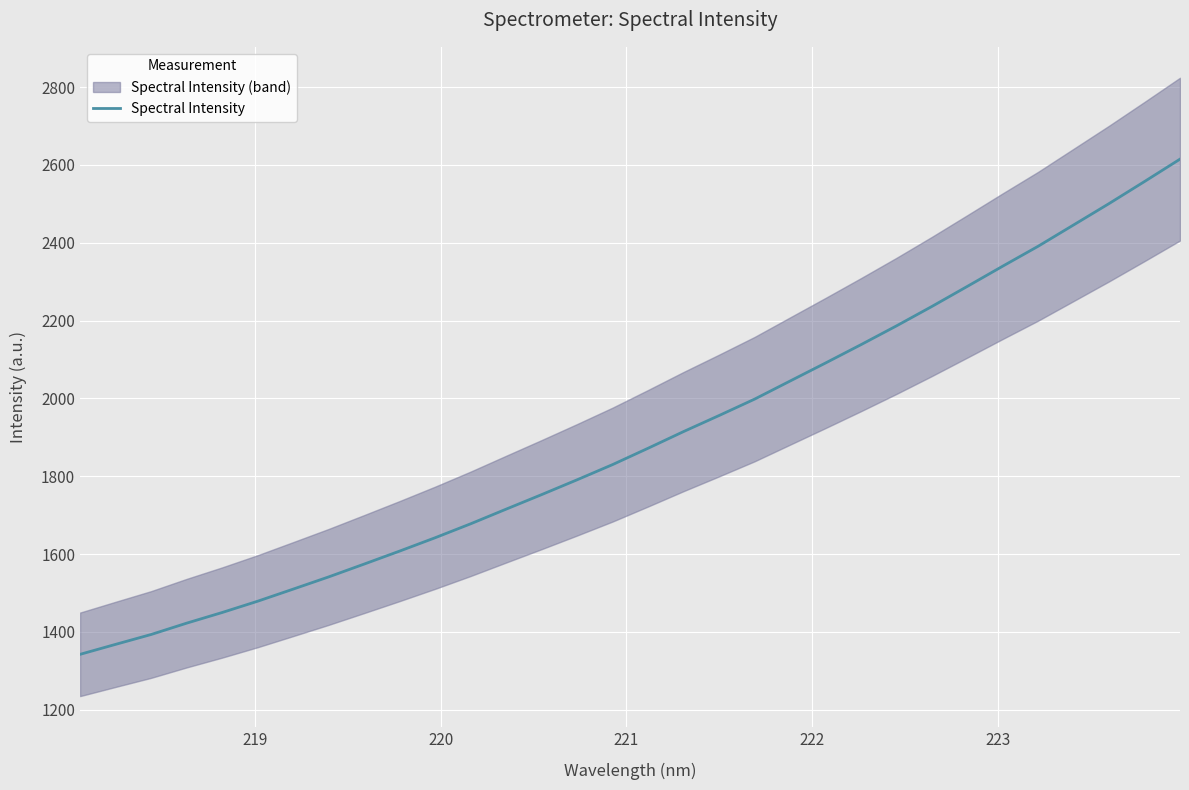

What is the maximum value for Spectral Intensity?

2614.8